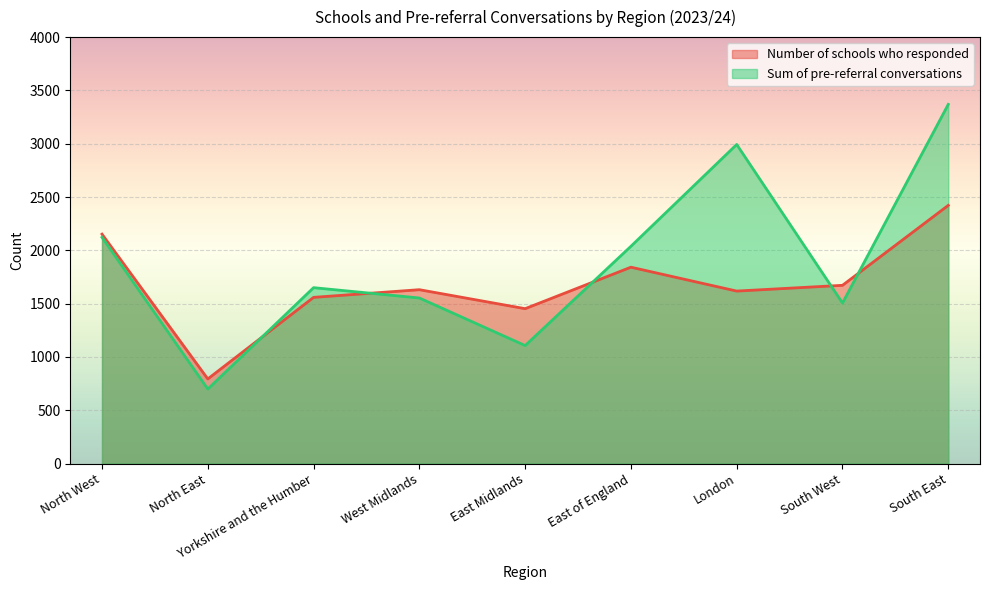

Where is the first local maximum for Sum of pre-referral conversations?

Yorkshire and the Humber